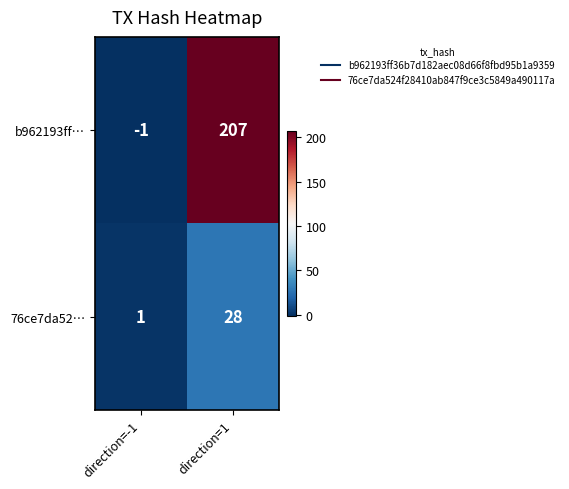

What is the difference between the b962193ff… values at direction=-1 and direction=1?

208